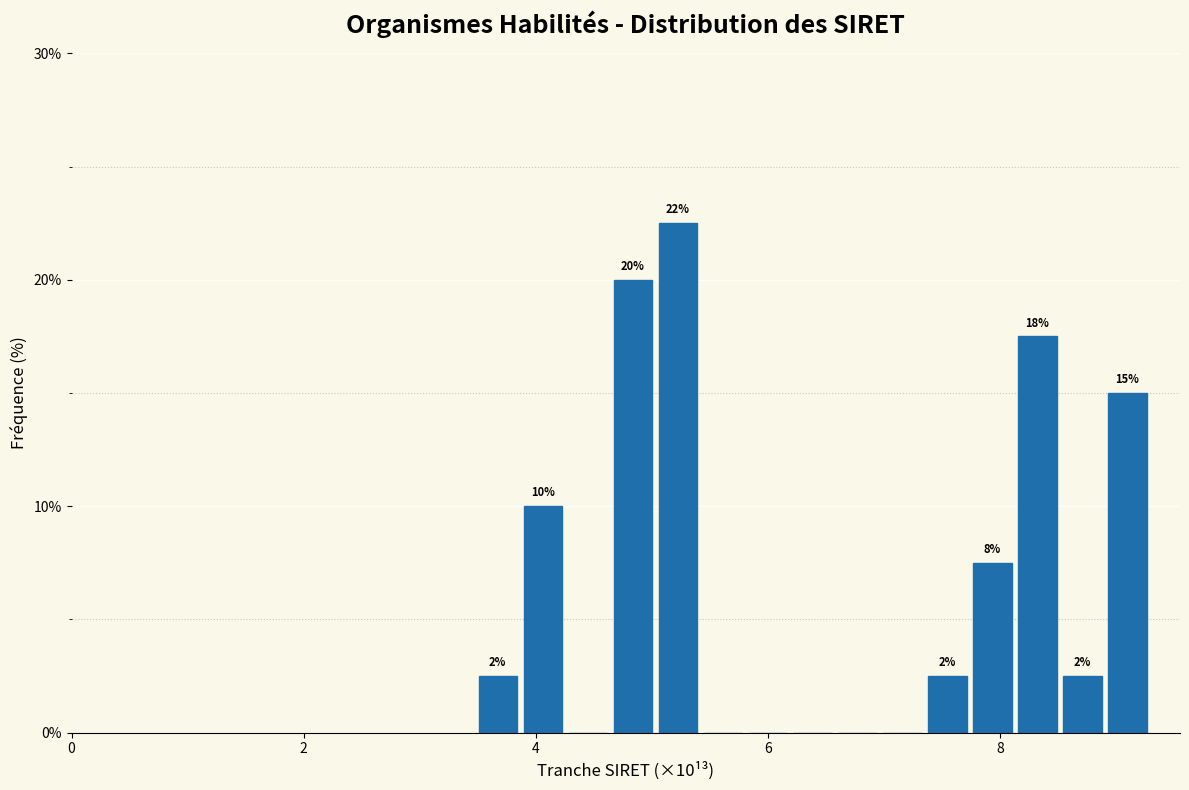

Around what value on the x-axis is the tallest bar? Give the approximate position of its centre, as read against the axis.

5.2